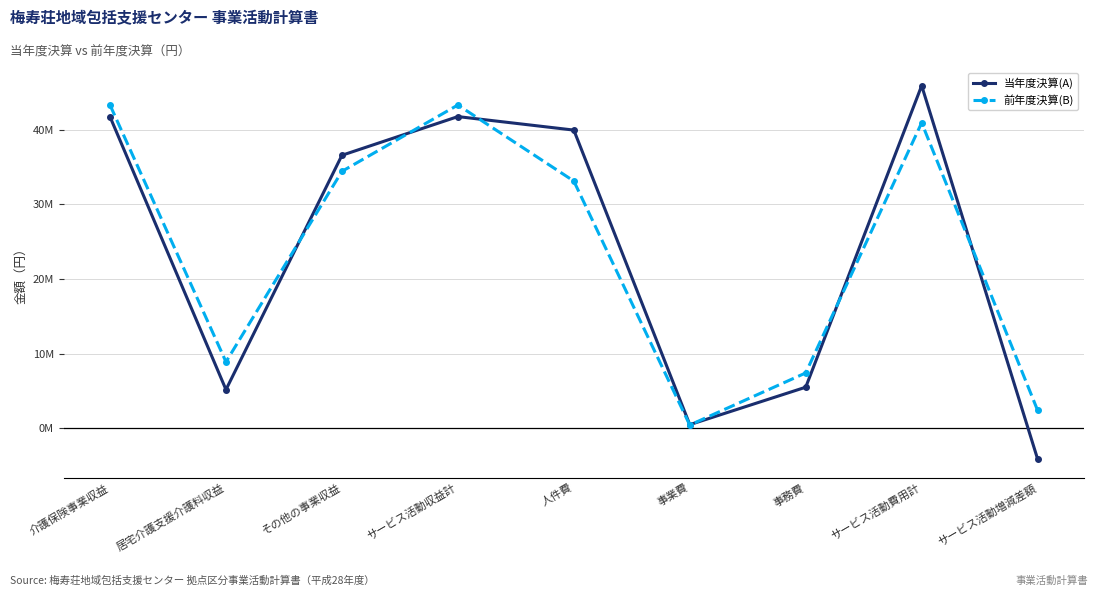

Where is 当年度決算(A) nearest to the value 20886216?

事務費